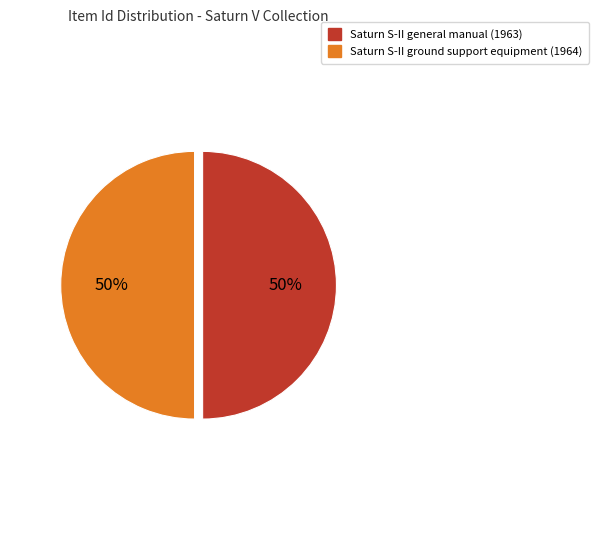

What percentage is the Saturn S-II ground support equipment (1964) slice, to the nearest percent?

50%